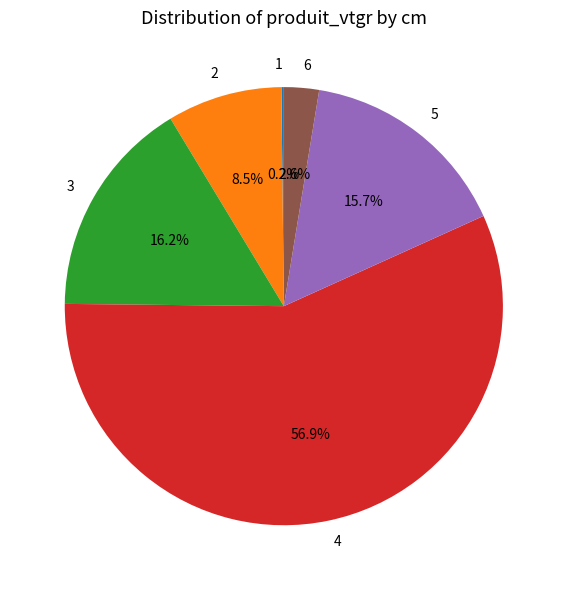

Which category accounts for the majority?

4